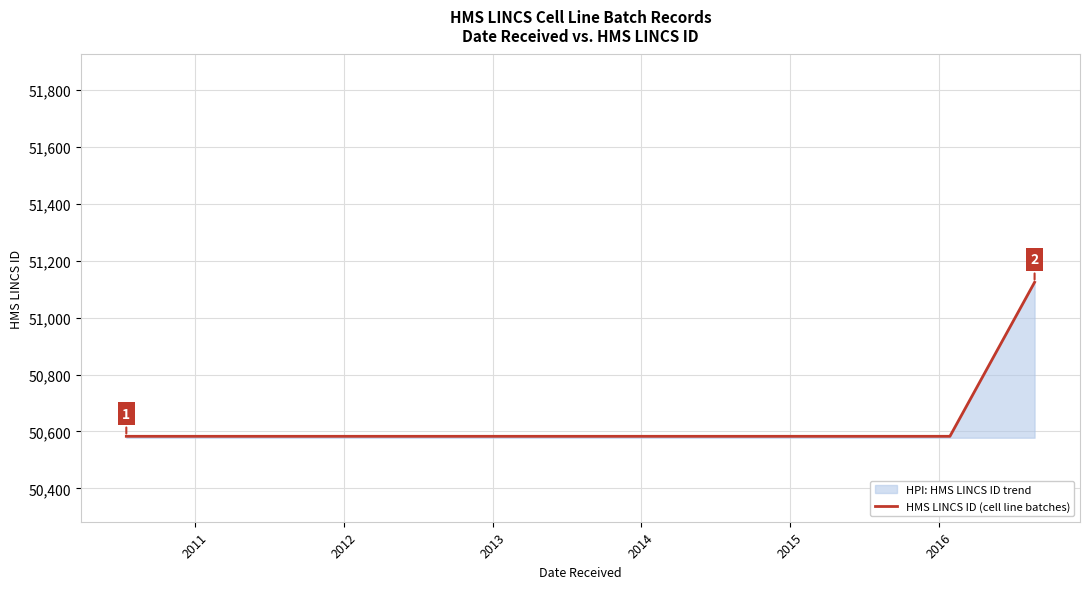

Count the values in the range 50583 to 51124.

4